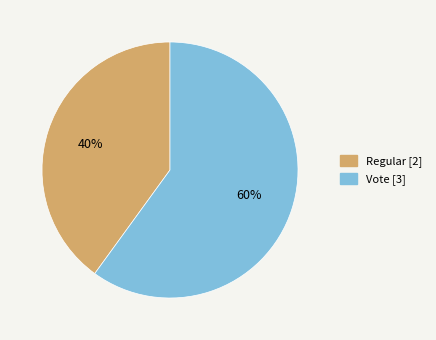

Is Regular the majority of the pie?

No